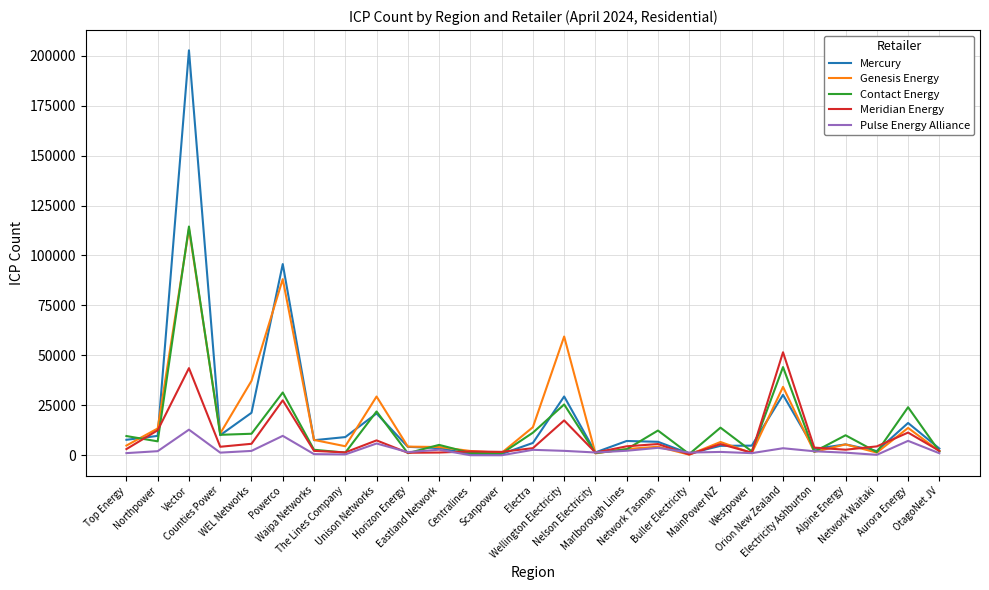

What is the greatest value displayed?

202613